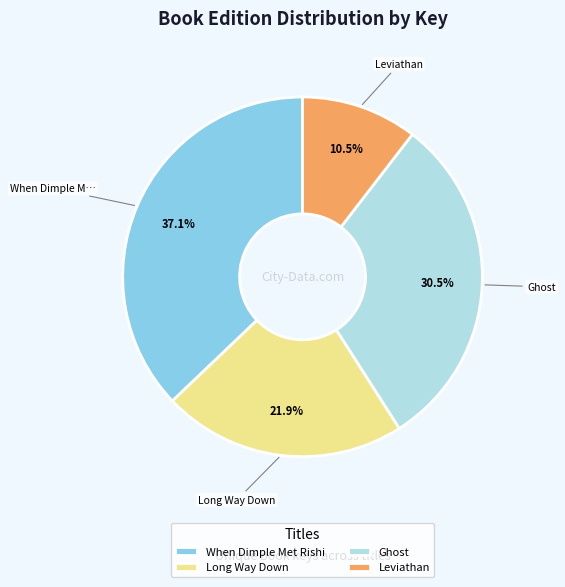

How many segments does this pie chart have?

4